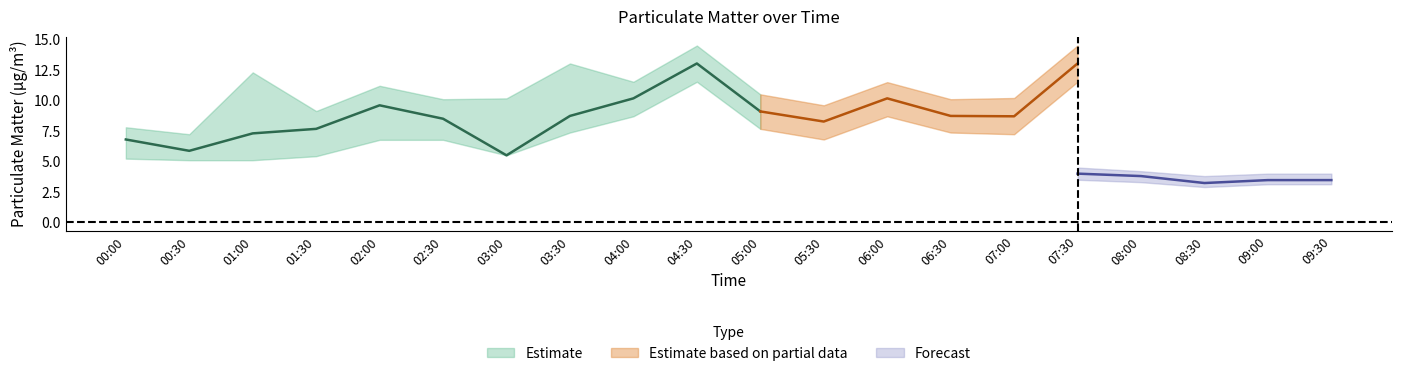

How many data points does each series have?

20